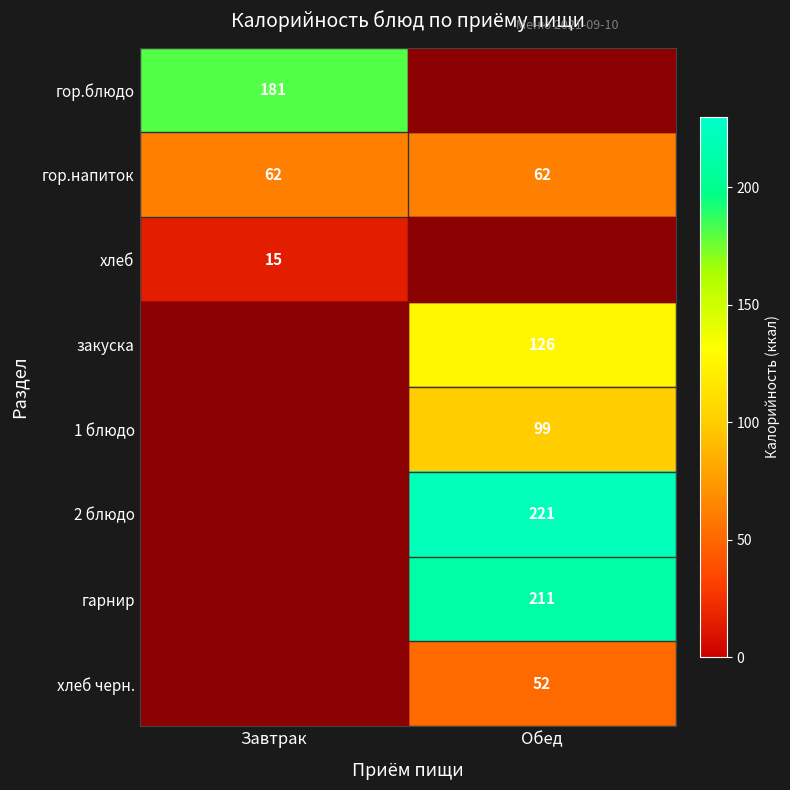

Is it true that гор.напиток equals 62 at Завтрак?

True